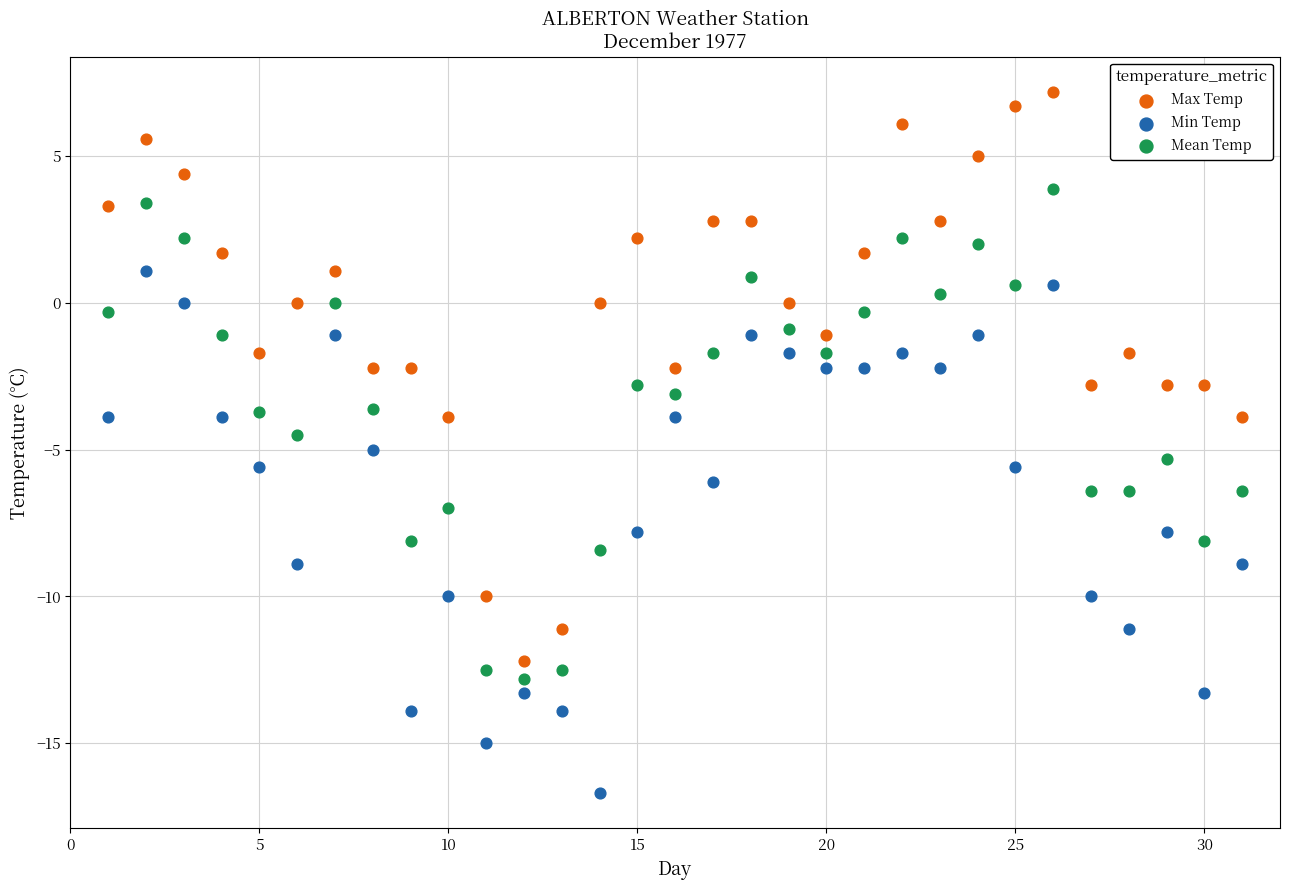

Across all data points, what is the range of Y values (max minus min)?

23.9